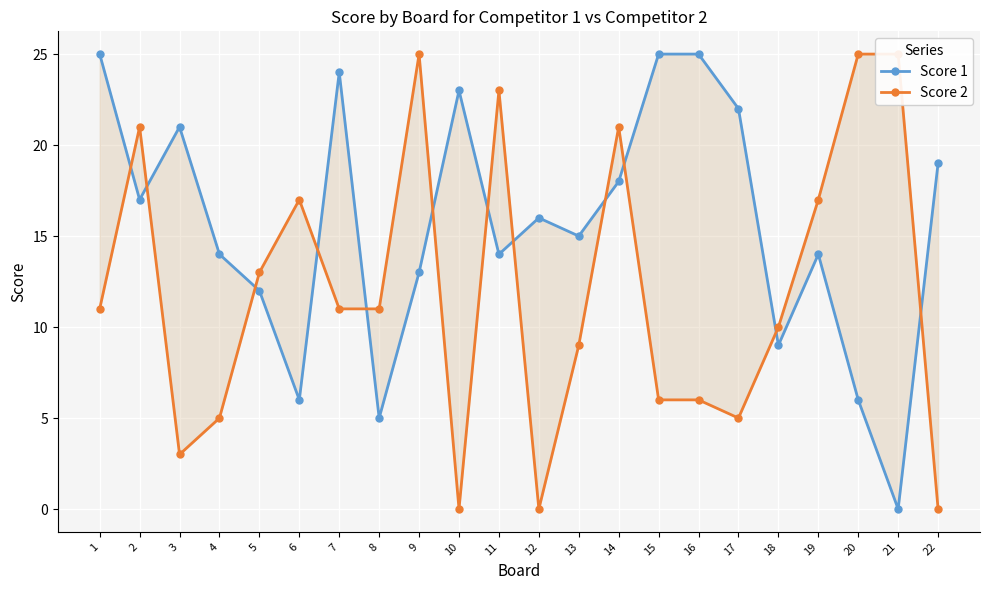

In Score 2, how many points are lower than both neighbors (excluding endpoints)?

4